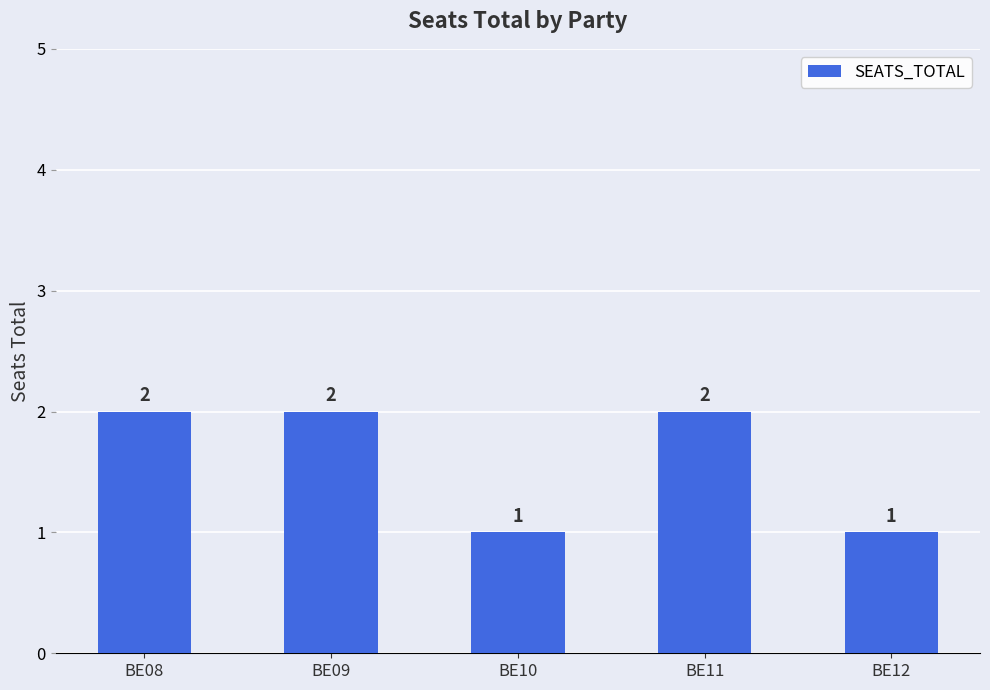

Is it true that the value at BE11 is 1?

False